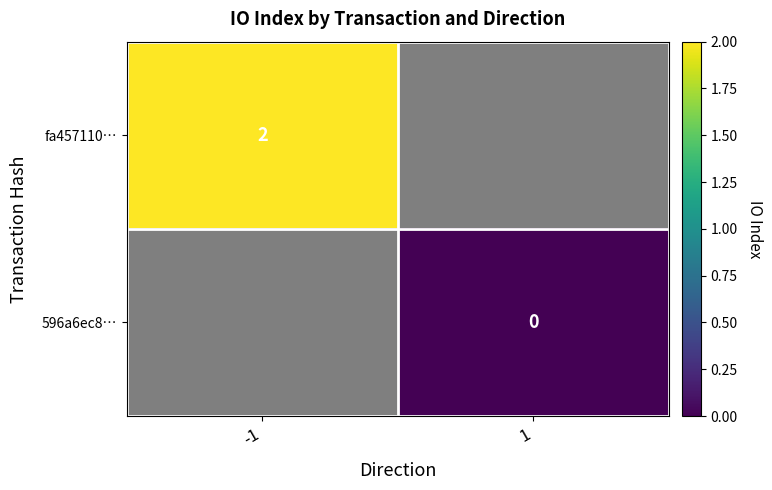

The fa457110… series shows 2 at -1. True or false?

True